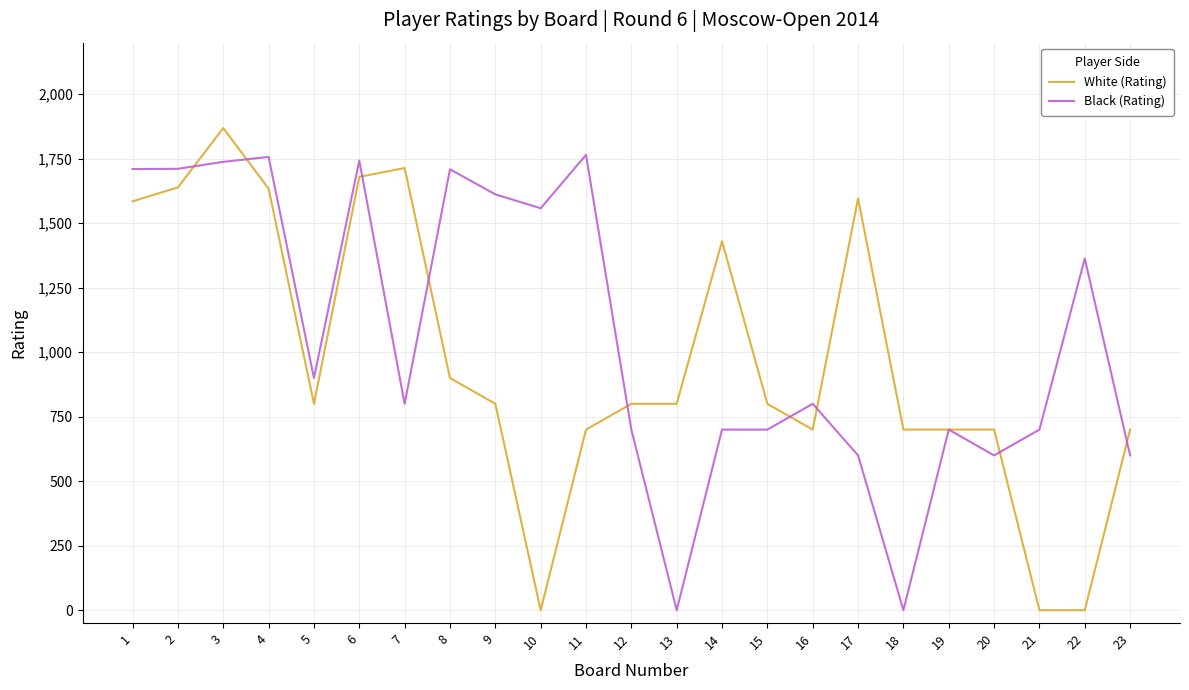

What are all the series names shown in the legend?

White (Rating), Black (Rating)